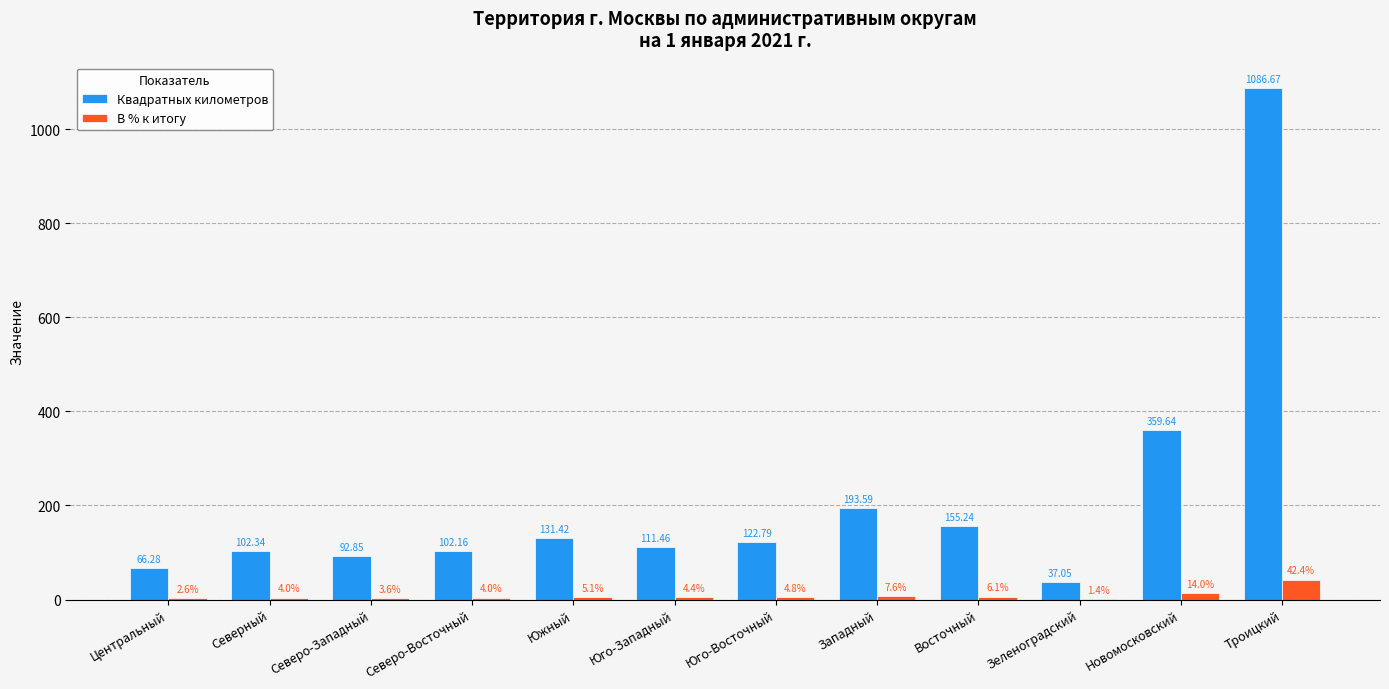

True or false: Квадратных километров has a value of 64.8 at Юго-Восточный.

False